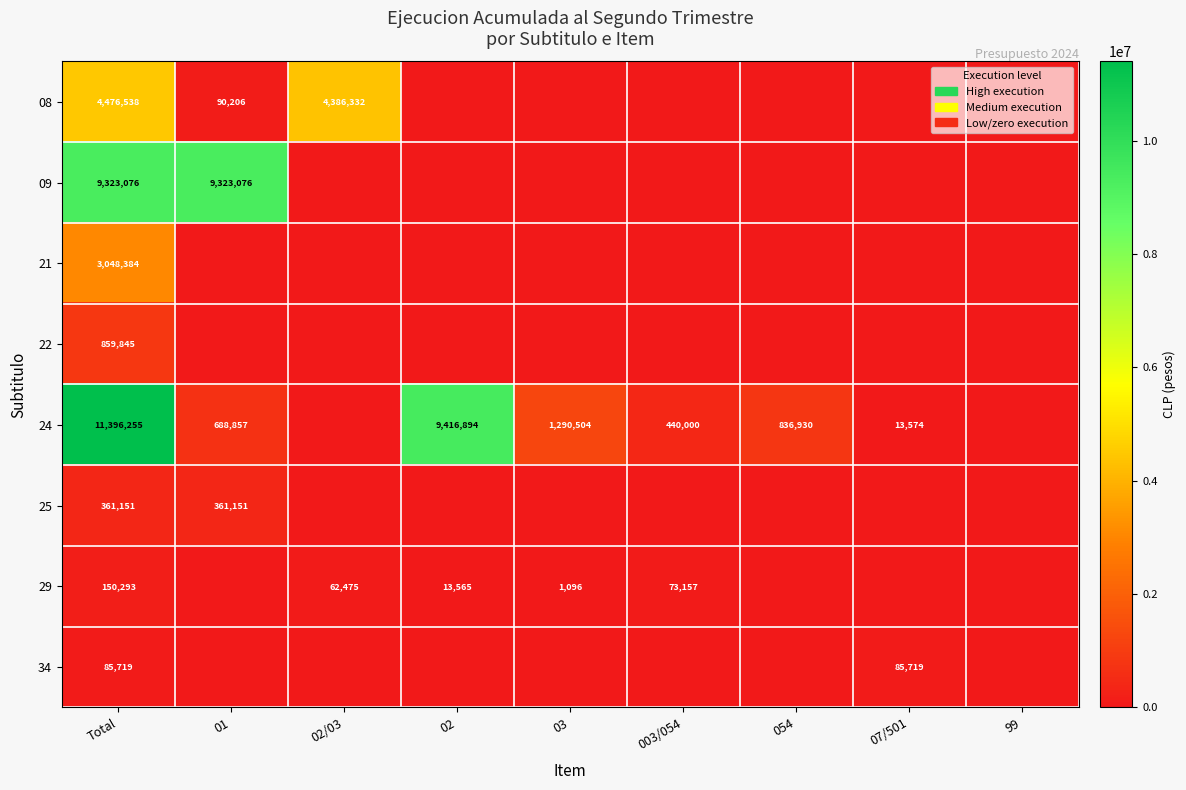

The value of 08 at Total is 4476538. True or false?

True